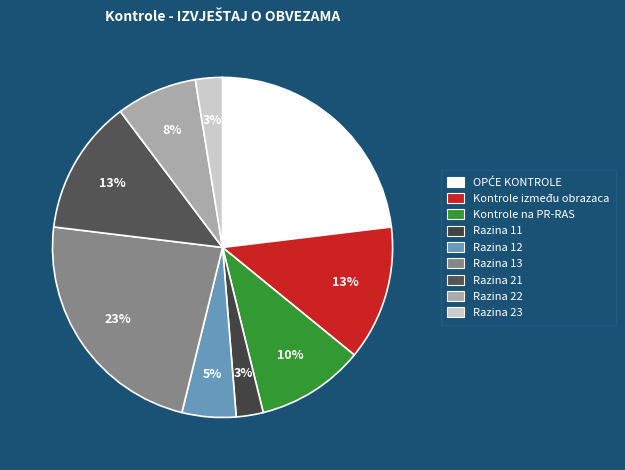

To the nearest percent, what is the average slice percentage?

11%